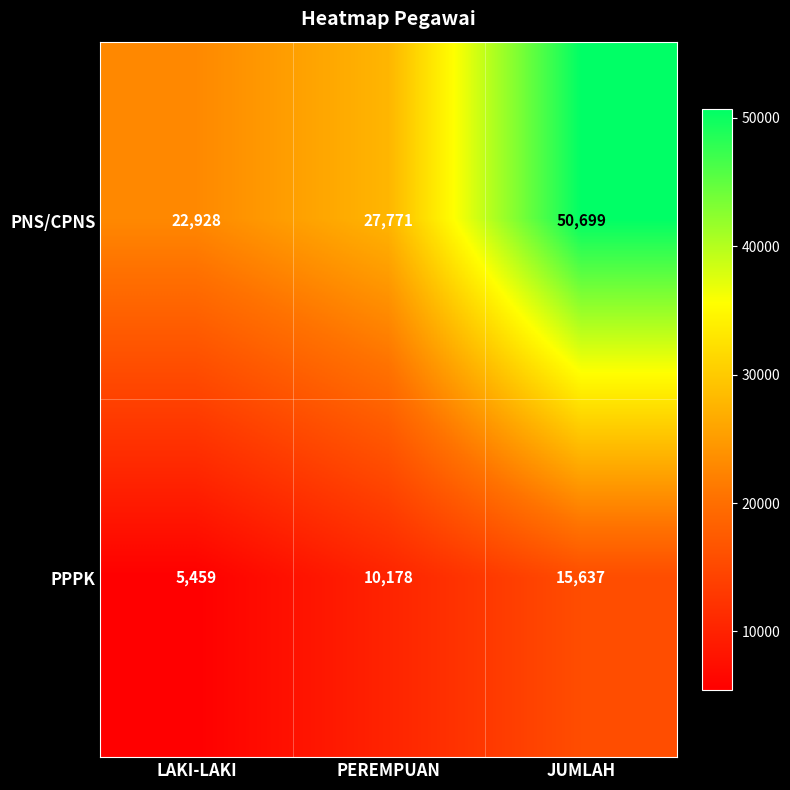

Which series has the largest total across all categories?

PNS/CPNS